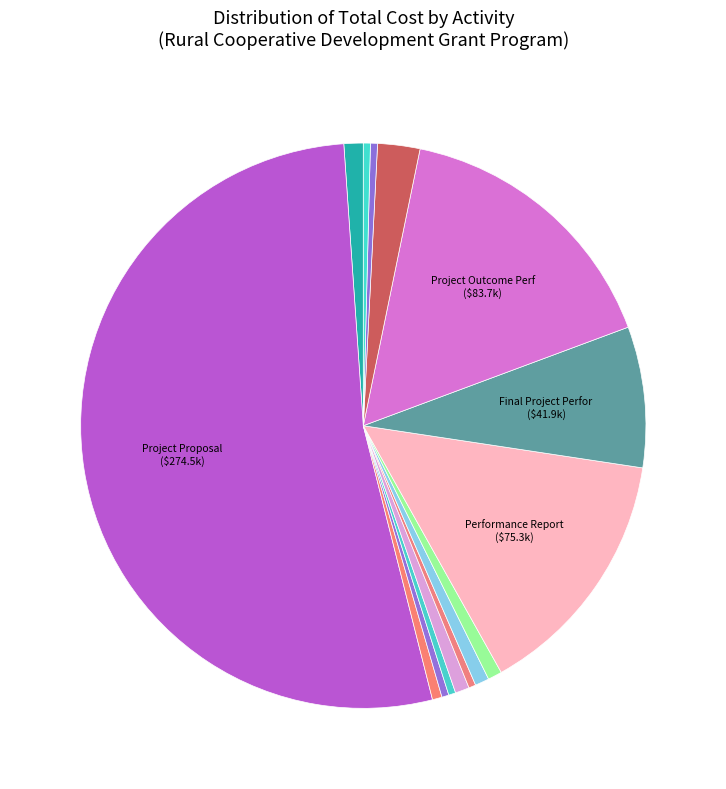

How many slices are in this pie chart?

15